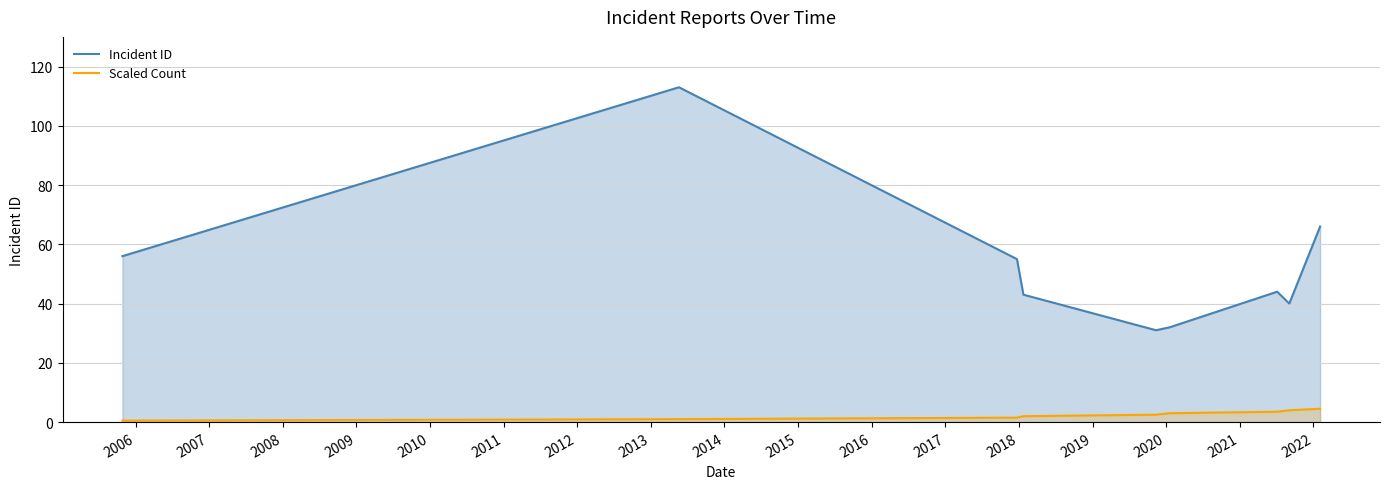

What are all the series names shown in the legend?

Incident ID, Scaled Count